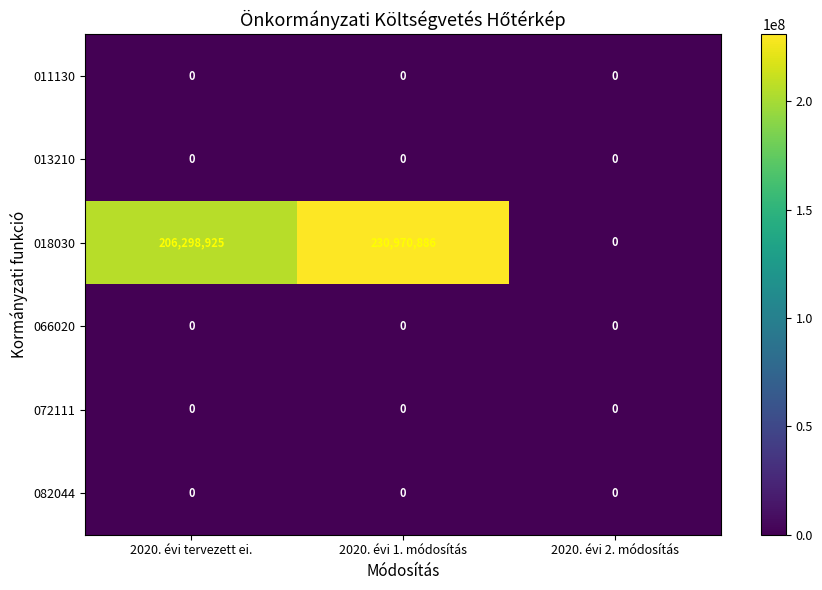

What is the spread (max minus min) of values at 2020. évi 1. módosítás?

230970886